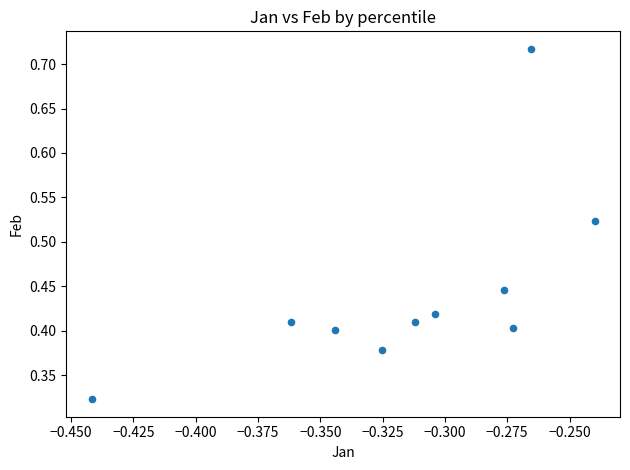

What is the average X value?

-0.3